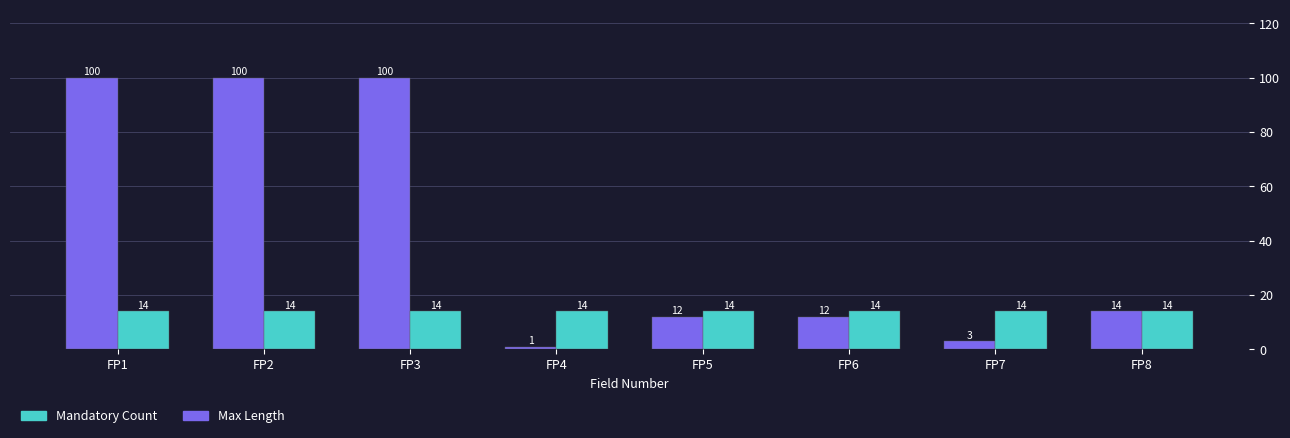

The value of Mandatory Count at FP4 is 22. True or false?

False